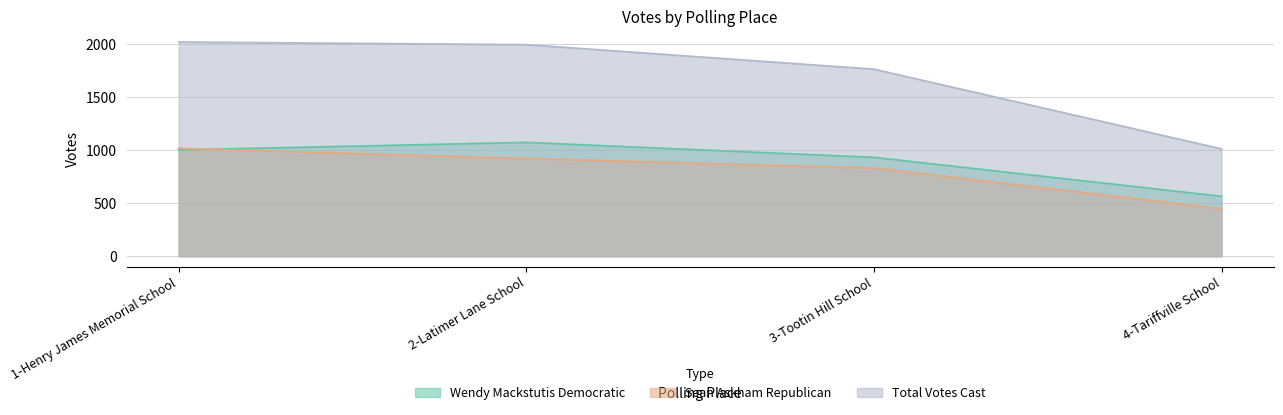

Which series ends up on top after the final intersection of Wendy Mackstutis Democratic and Sean Askham Republican?

Wendy Mackstutis Democratic